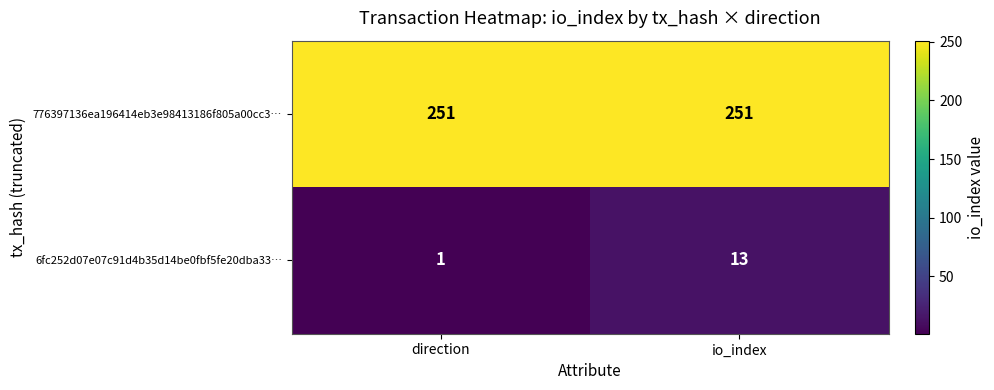

What is the sum of the 776397136ea196414eb3e98413186f805a00cc3… values at io_index and direction?

502